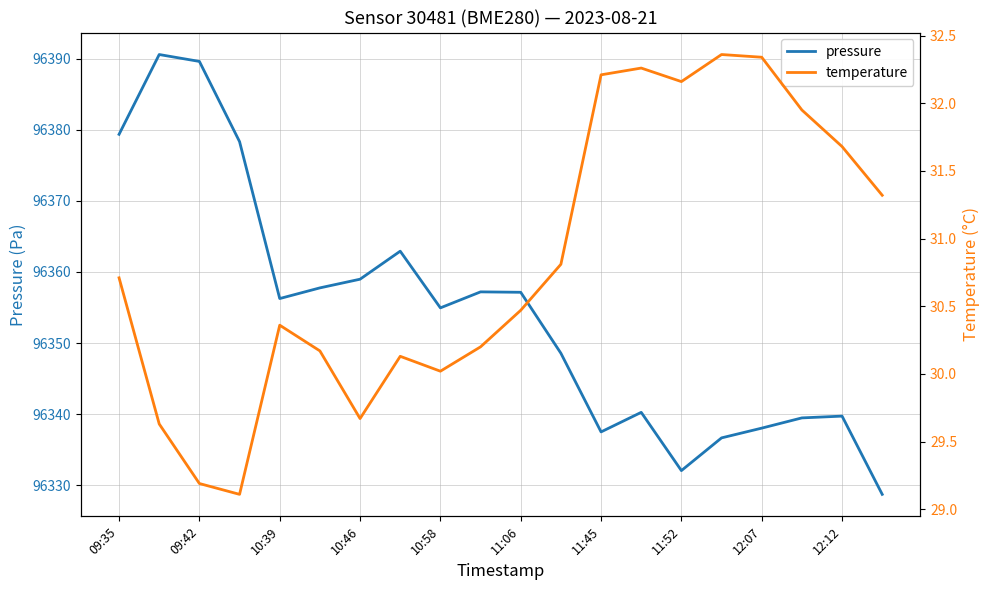

Reading right to left, transcribe all the data shown in this chart.

pressure: 96328.7	96339.7	96339.5	96338.0	96336.7	96332.1	96340.2	96337.5	96348.6	96357.1	96357.2	96354.9	96362.9	96359.0	96357.8	96356.2	96378.3	96389.6	96390.6	96379.3
temperature: 31.3	31.7	31.9	32.3	32.4	32.2	32.3	32.2	30.8	30.5	30.2	30.0	30.1	29.7	30.2	30.4	29.1	29.2	29.6	30.7